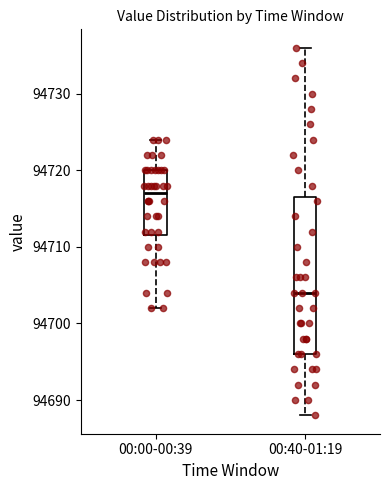

Comparing the boxes themselves (not the whiskers), which one is the tallest?

00:40-01:19